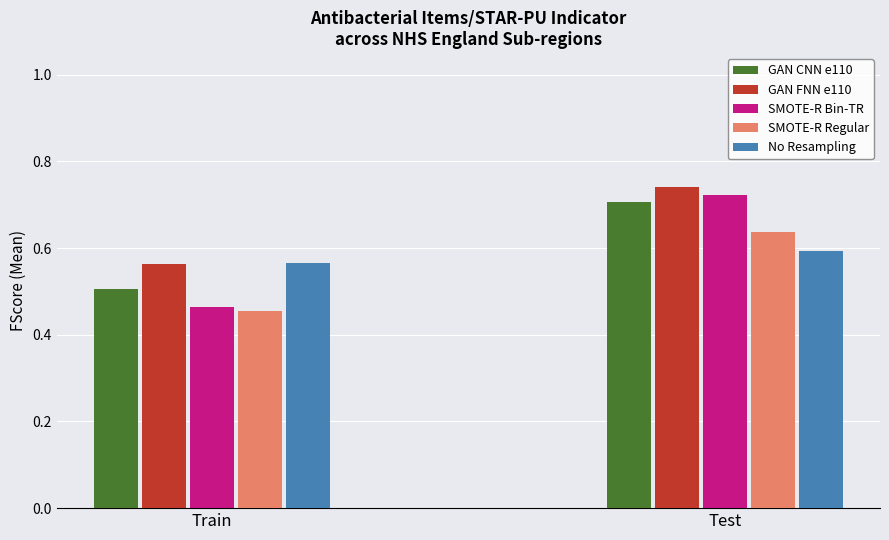

The value of No Resampling at Train is 0.9. True or false?

False